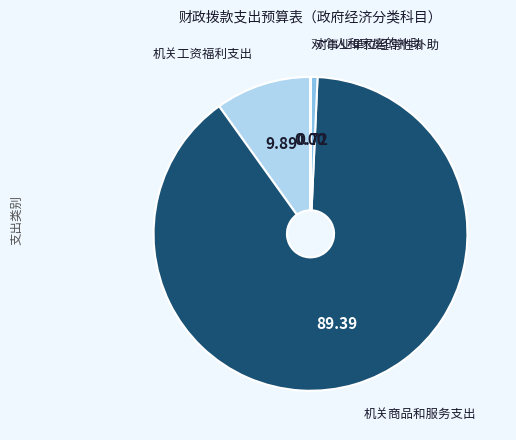

Is there a majority slice in this chart?

Yes